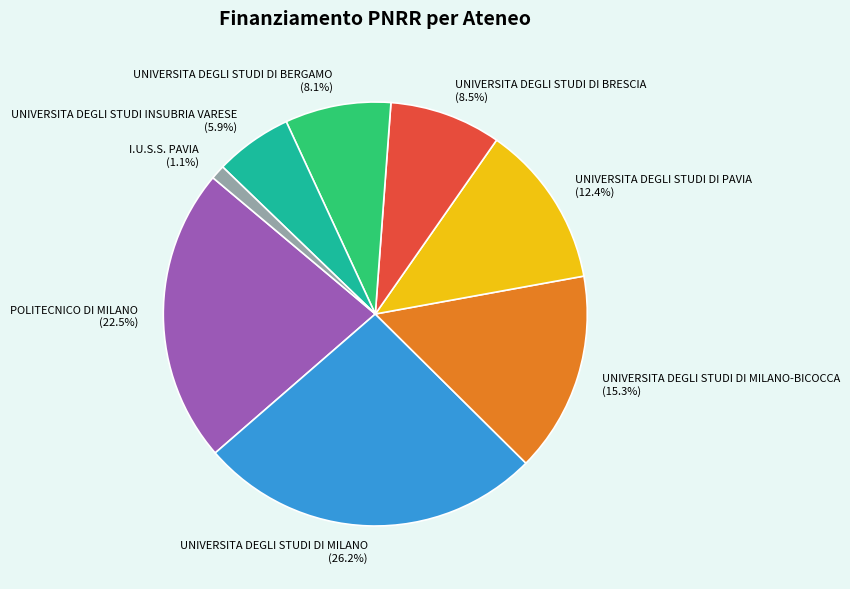

To the nearest percent, what is the combined percentage of UNIVERSITA DEGLI STUDI INSUBRIA VARESE and UNIVERSITA DEGLI STUDI DI BERGAMO?

14%